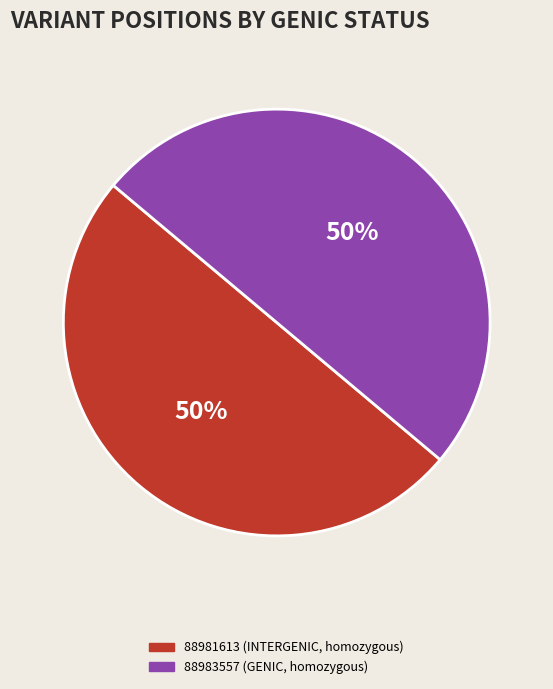

Is the sum of 88983557 (GENIC, homozygous) and 88981613 (INTERGENIC, homozygous) greater than half?

Yes